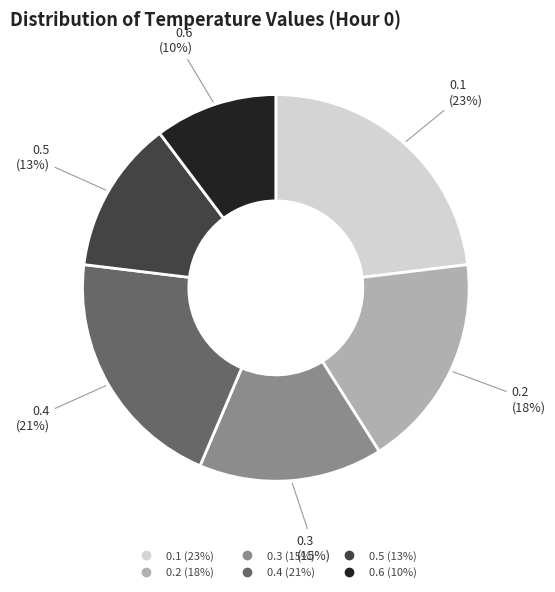

Does any single category account for the majority?

No